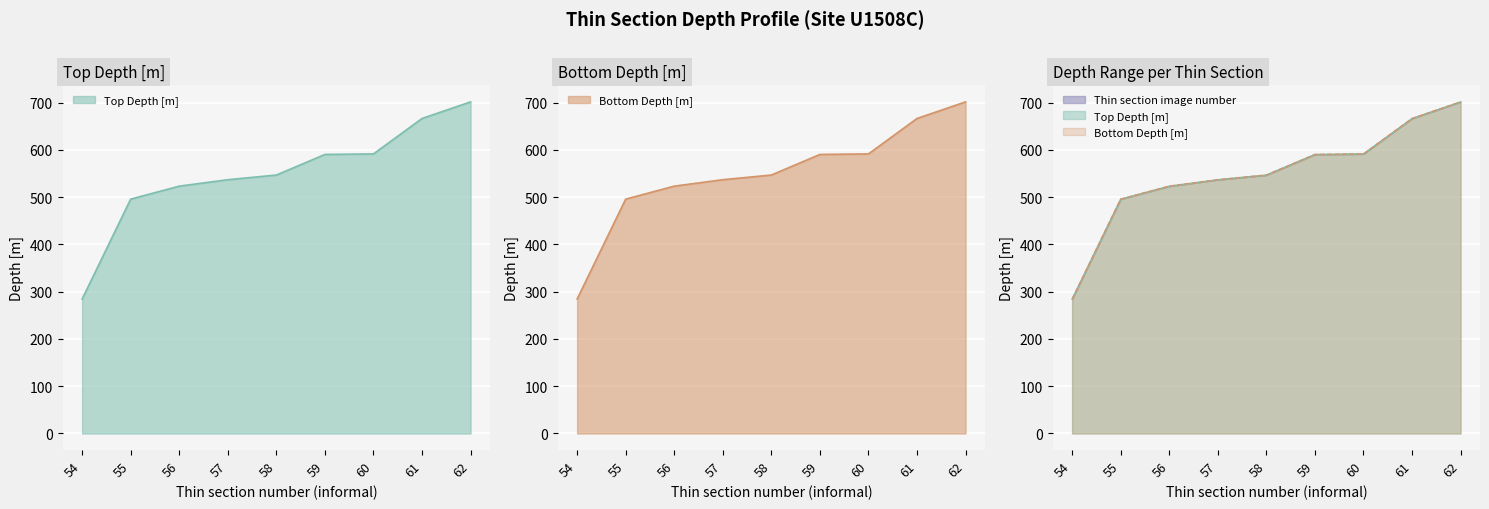

Is it true that Top Depth [m] equals 591.6 at 60?

True